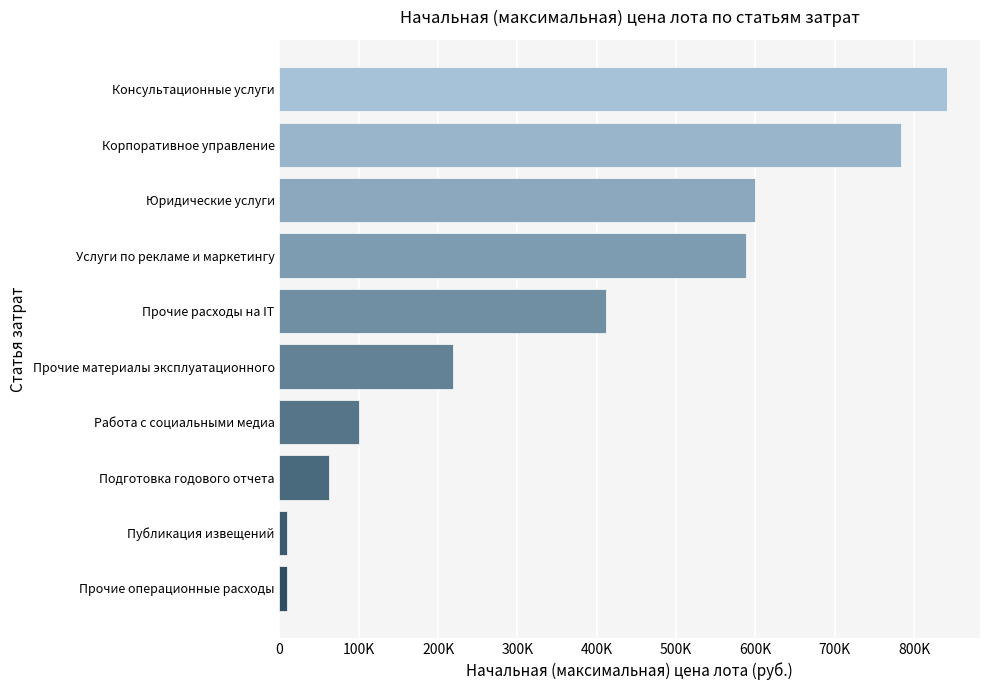

Are the bars horizontal?

Yes